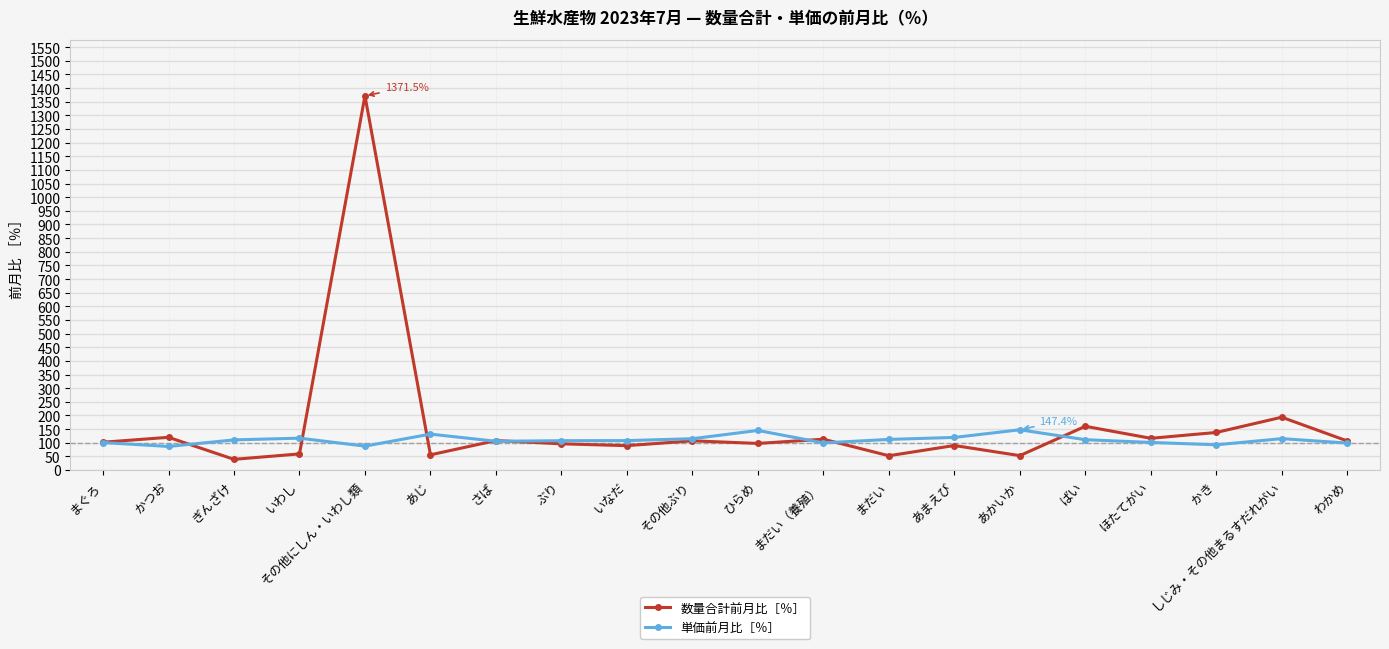

How many lines are shown in the chart?

2